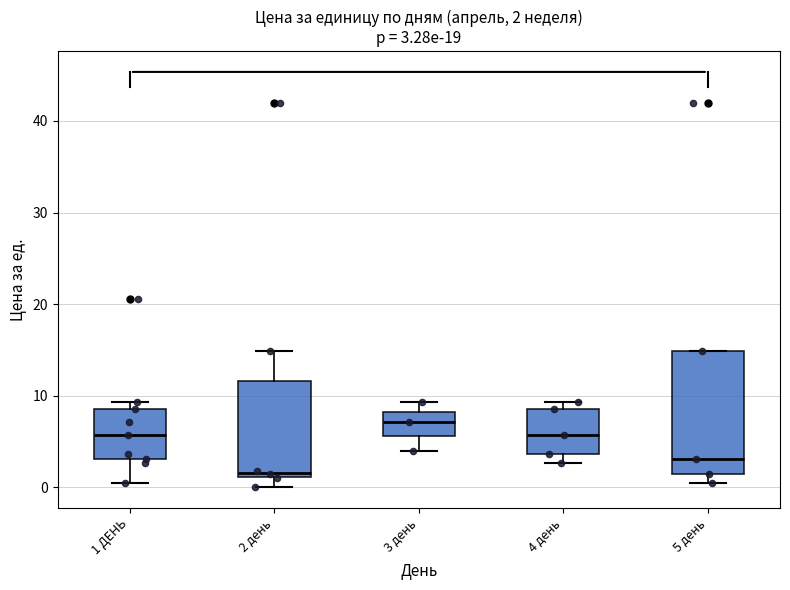

Comparing the boxes themselves (not the whiskers), which one is the tallest?

5 день